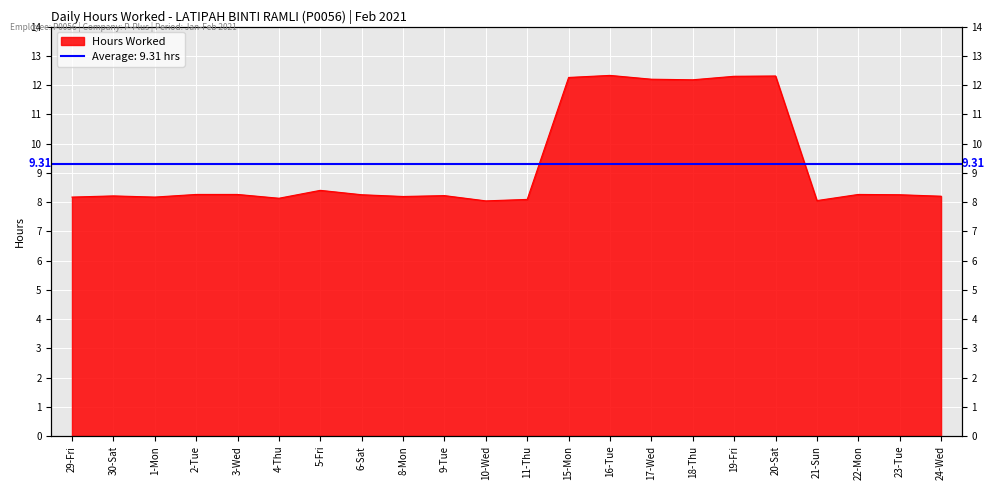

Reading left to right, transcribe all the data shown in this chart.

8.2	8.2	8.2	8.3	8.3	8.1	8.4	8.2	8.2	8.2	8.0	8.1	12.3	12.3	12.2	12.2	12.3	12.3	8.1	8.3	8.2	8.2